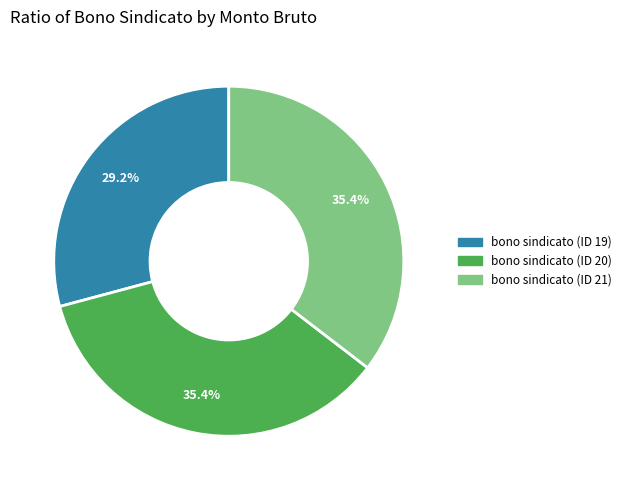

Is there a majority slice in this chart?

No